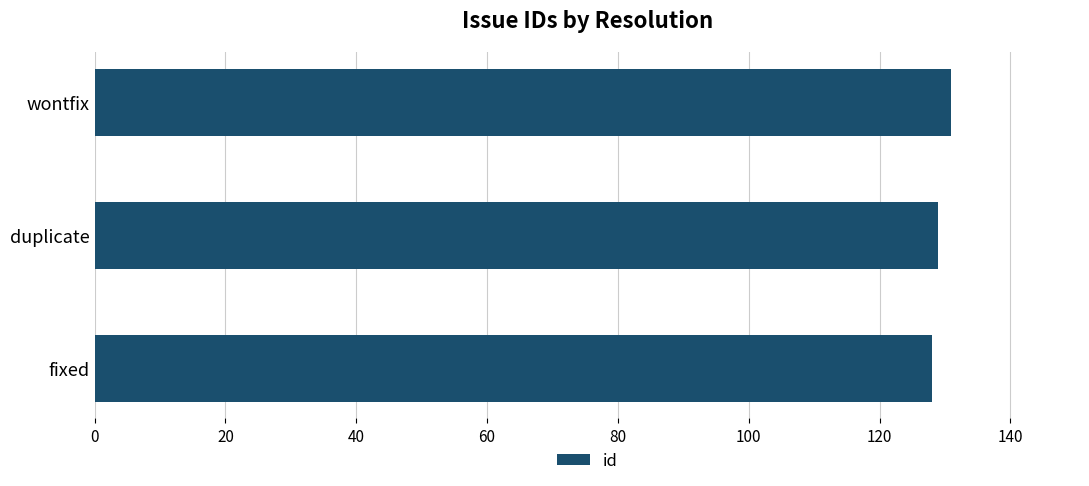

What is the approximate value at fixed?

128